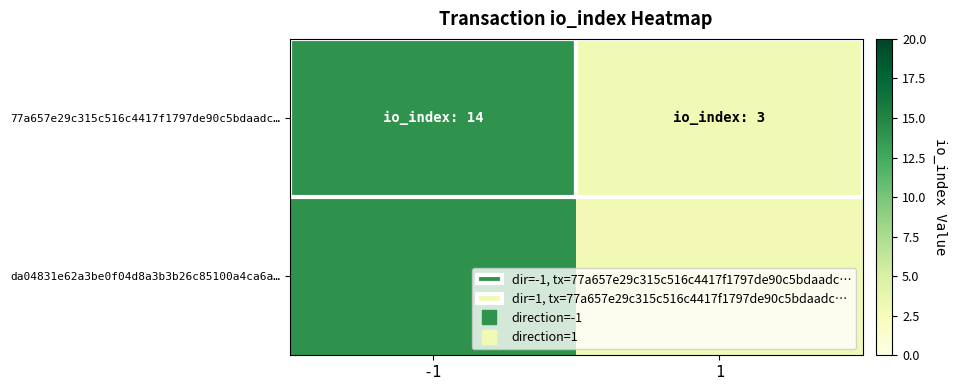

Reading left to right, list all the values displayed in this chart.

-1=14	1=3